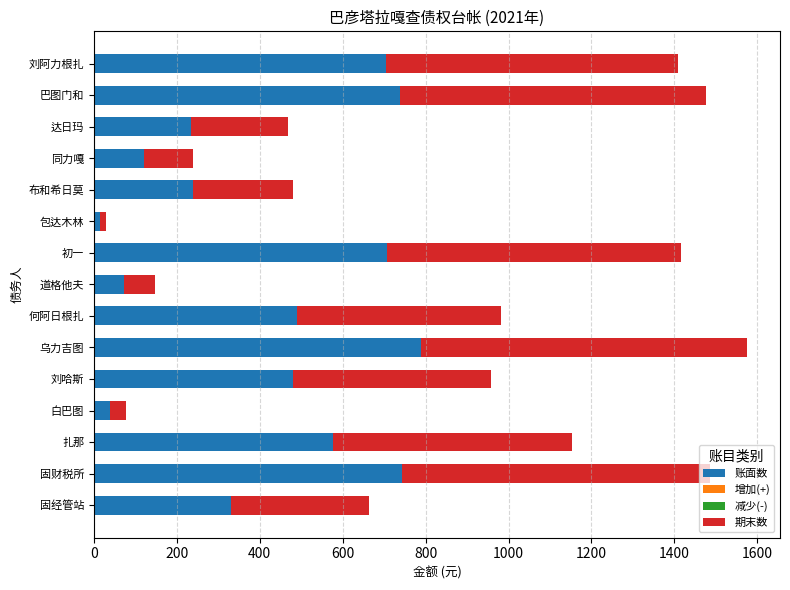

At which category is the sum across all series the highest?

乌力吉图